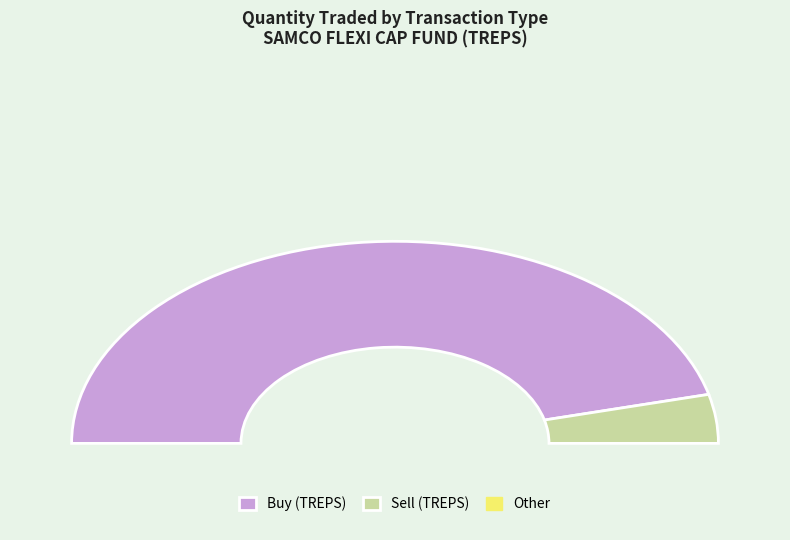

Does any single category account for the majority?

Yes